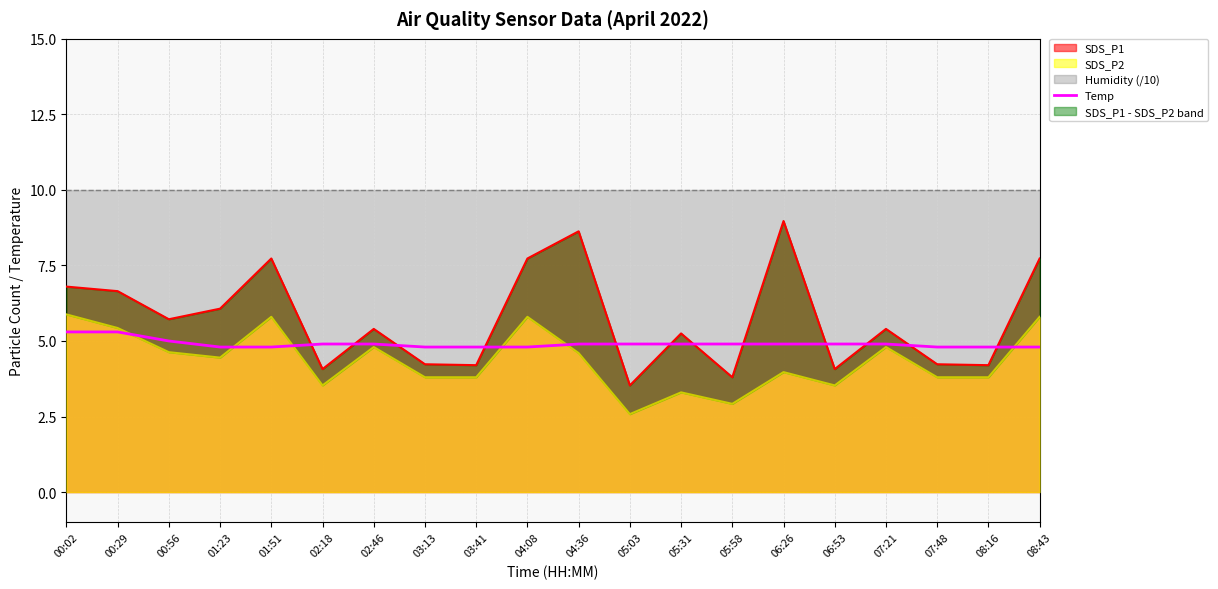

What value does the data have at 05:03?

4.9